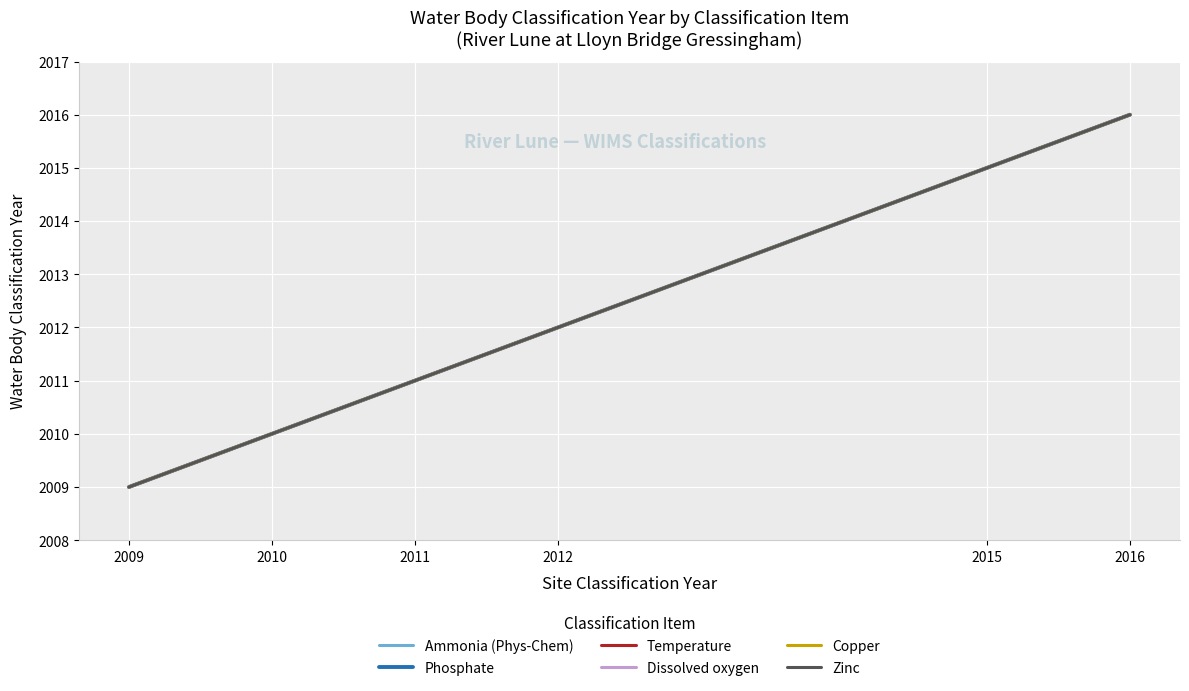

What is the difference between the Copper values at 2011 and 2016?

5